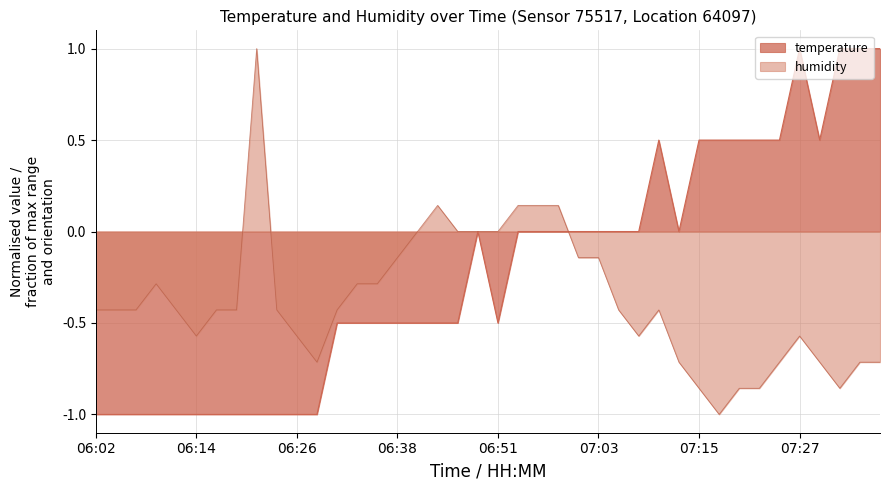

List the series in order of their peak value, lowest first.

humidity, temperature